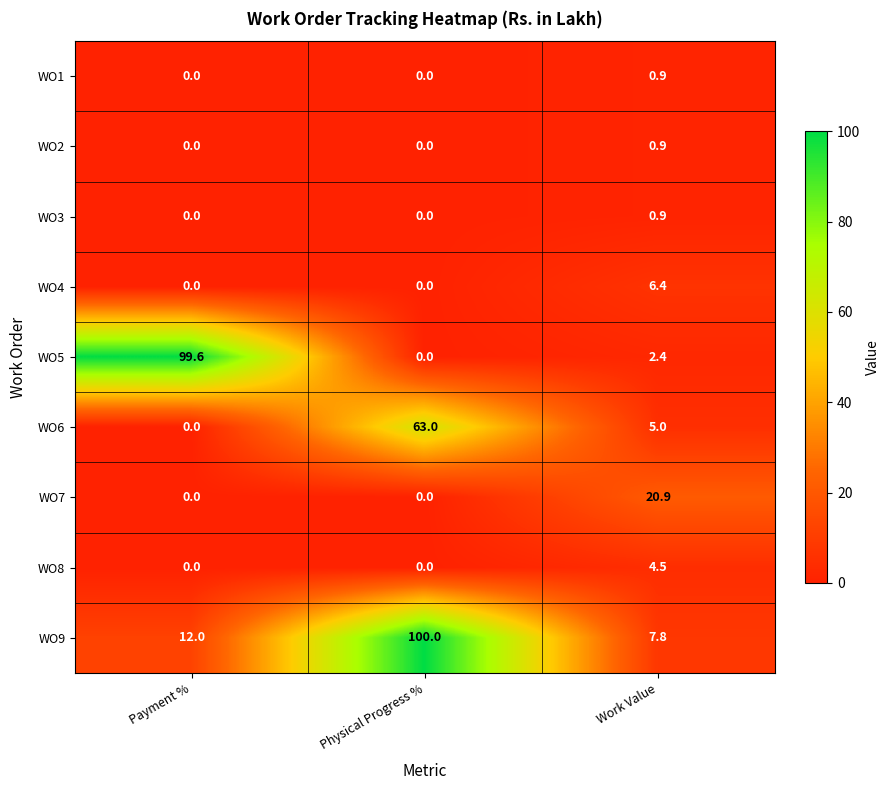

Count the WO3 values in the range 0 to 1.

3